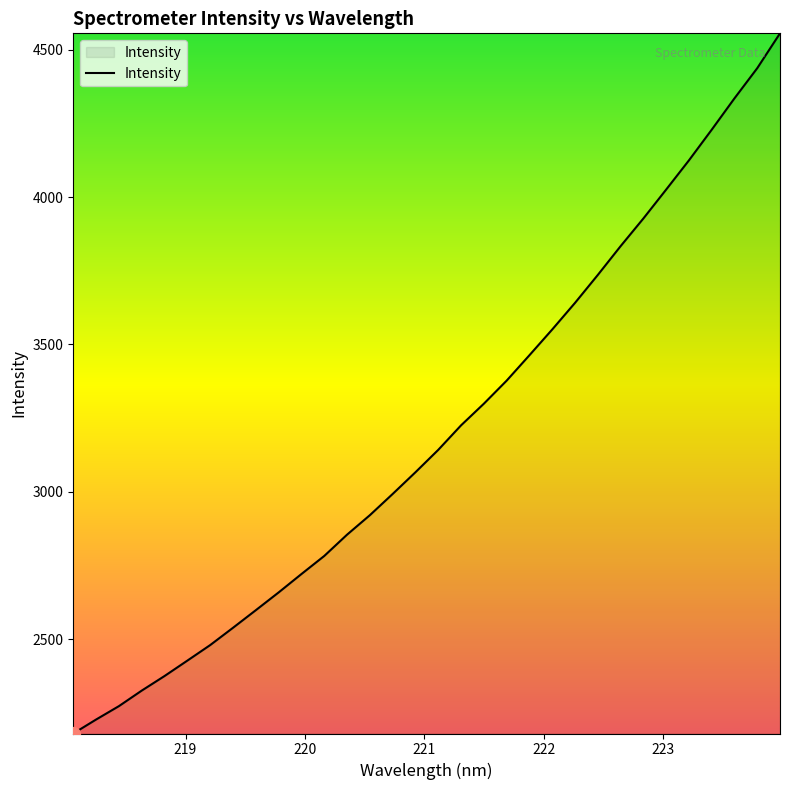

What is the smallest value displayed?

2179.4